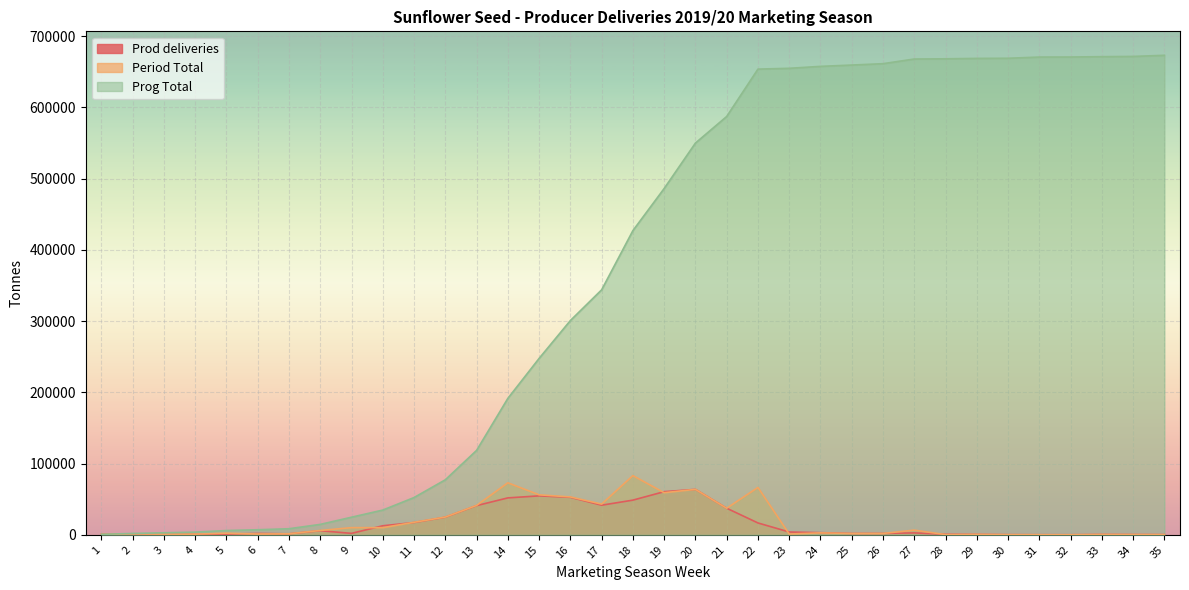

Is the value of Prog Total at 14 greater than the value of Period Total at 32?

Yes